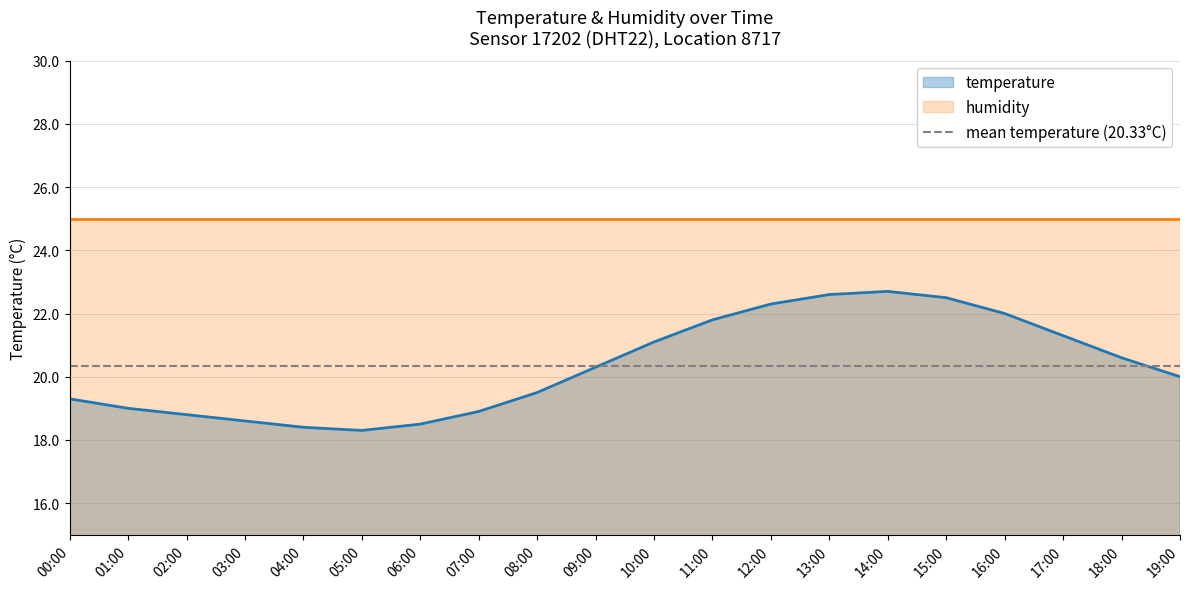

Which label corresponds to the largest value in the chart?

14:00